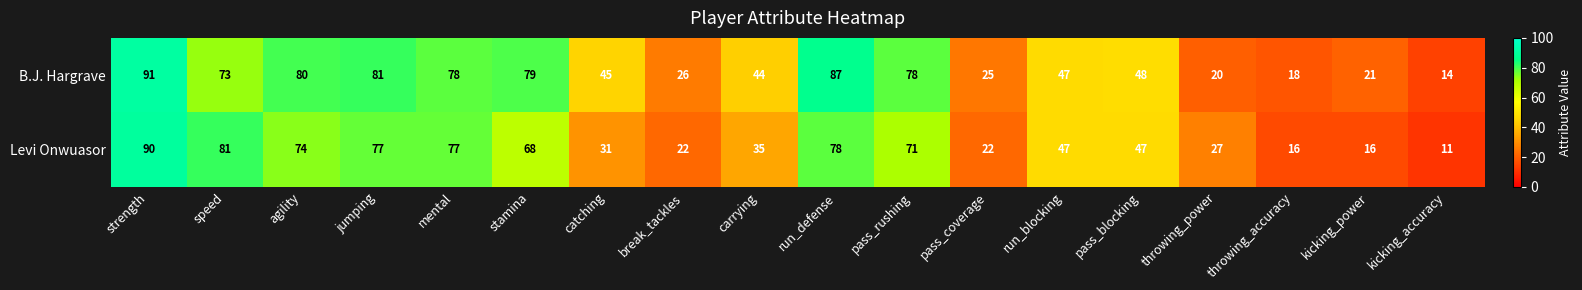

What is the average value of the Levi Onwuasor series?

49